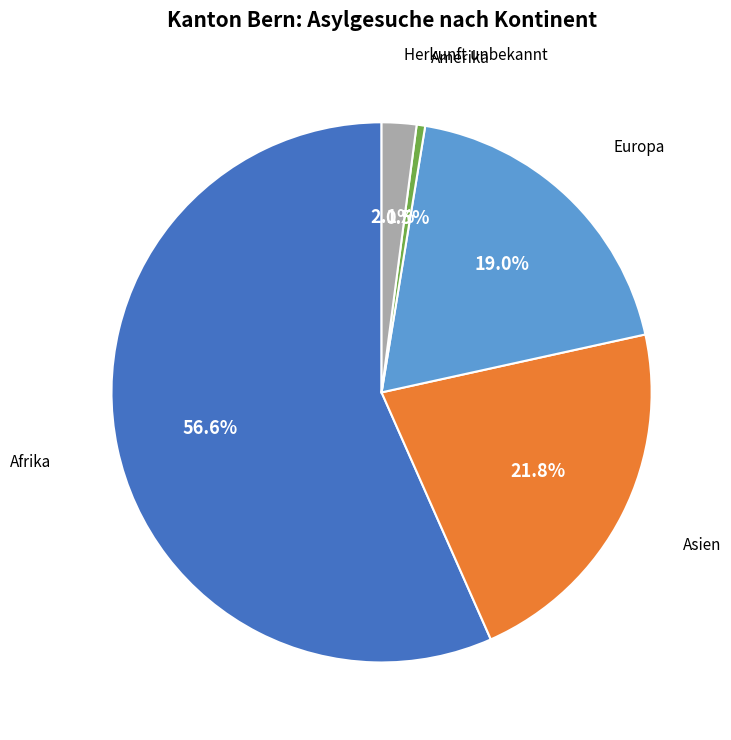

Is there a majority slice in this chart?

Yes